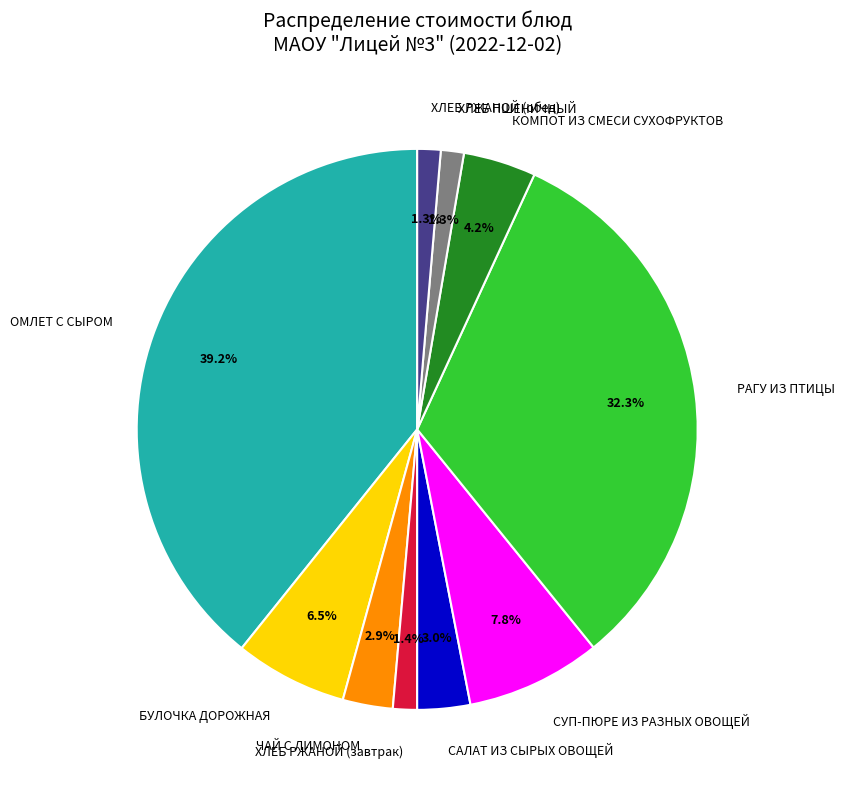

What is the largest slice in the pie chart?

ОМЛЕТ С СЫРОМ